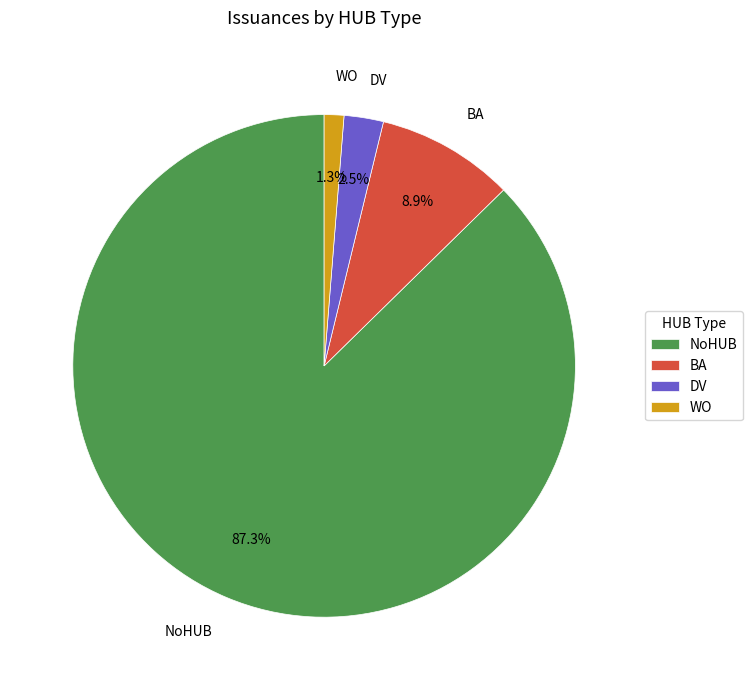

Count the number of slices in the pie.

4